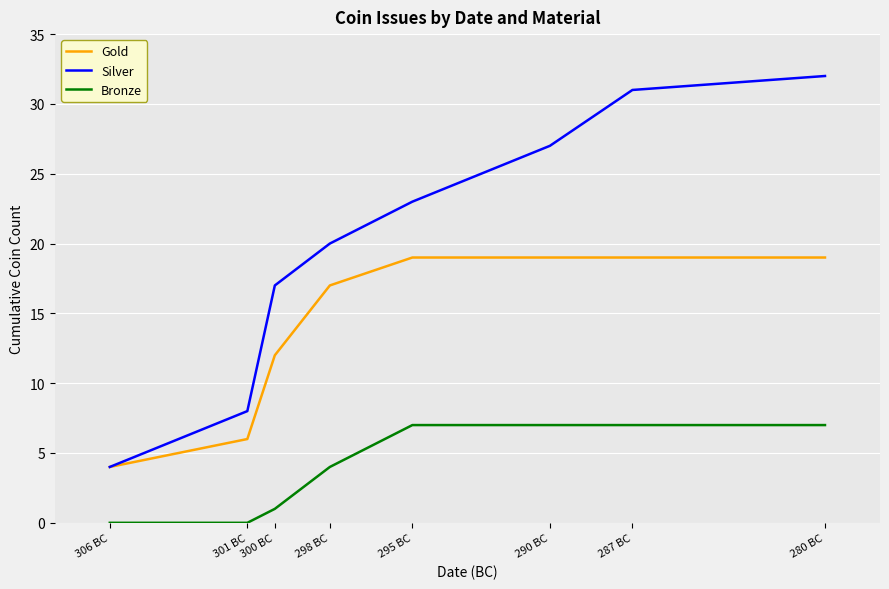

Reading left to right, transcribe all the data shown in this chart.

Gold: 306 BC=4	301 BC=6	300 BC=12	298 BC=17	295 BC=19	290 BC=19	287 BC=19	280 BC=19
Silver: 306 BC=4	301 BC=8	300 BC=17	298 BC=20	295 BC=23	290 BC=27	287 BC=31	280 BC=32
Bronze: 306 BC=0	301 BC=0	300 BC=1	298 BC=4	295 BC=7	290 BC=7	287 BC=7	280 BC=7